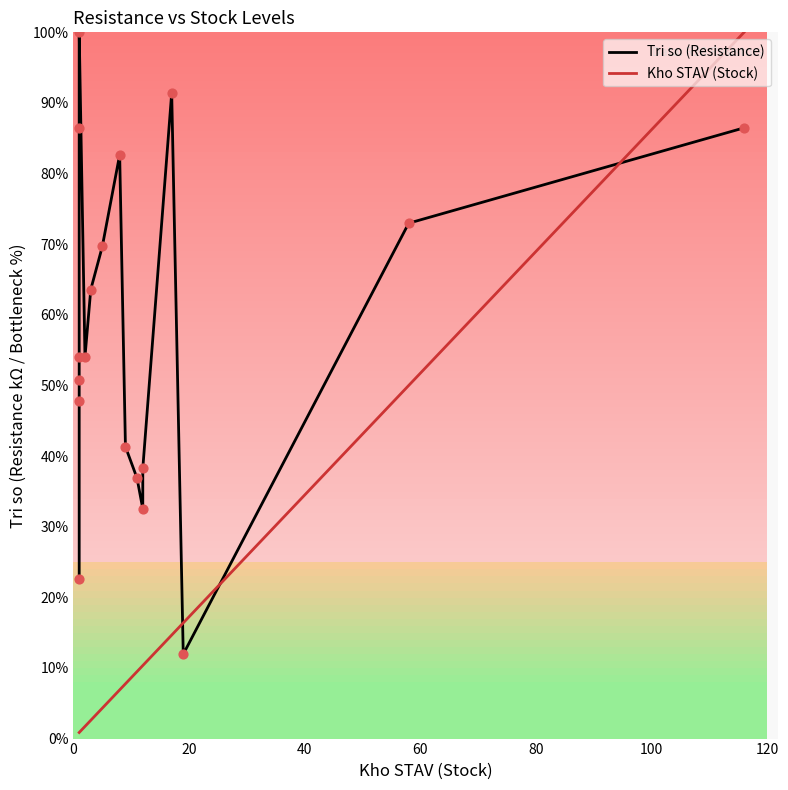

Which series has the widest spread of Y values?

Kho STAV (Stock)